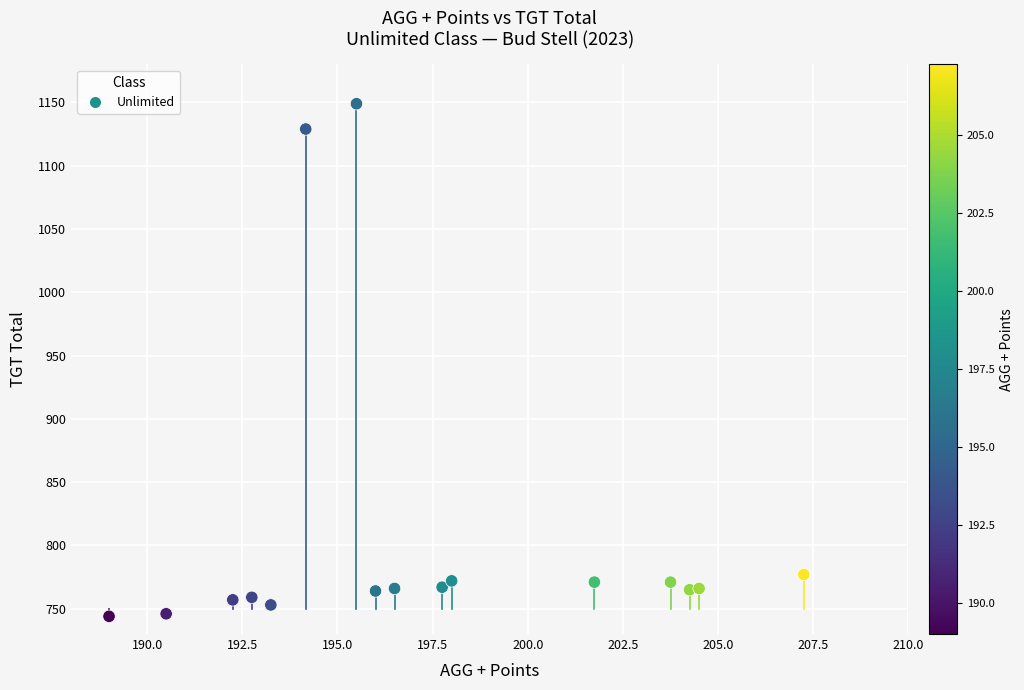

What is the range of Y values (max minus min)?

405